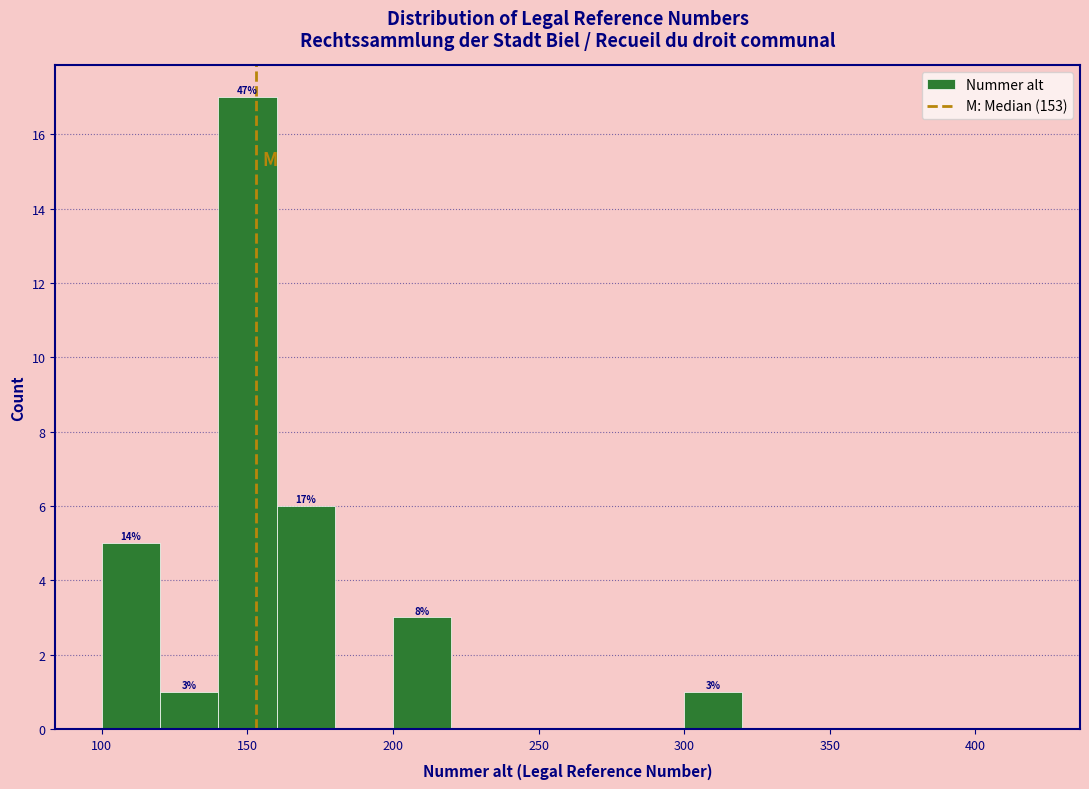

Over which range of the x-axis is the bar tallest?

140 to 160